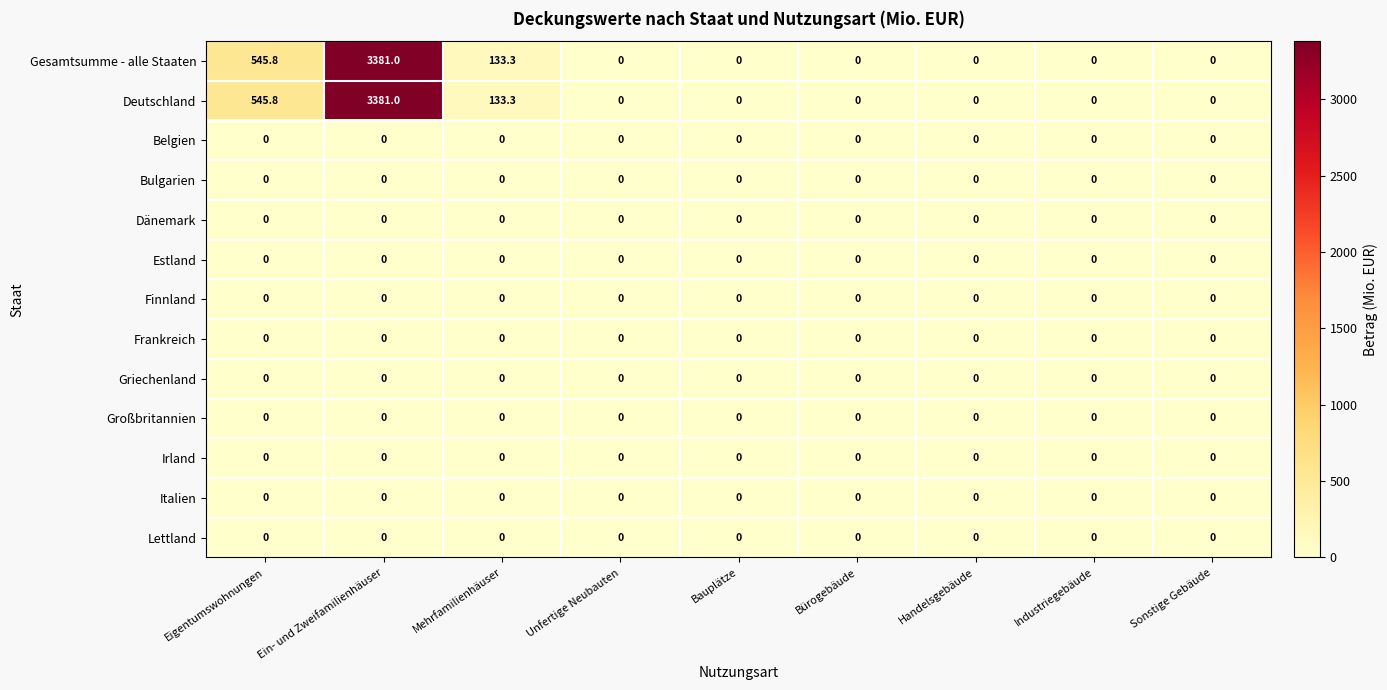

The value of Finnland at Unfertige Neubauten is 0.0. True or false?

True